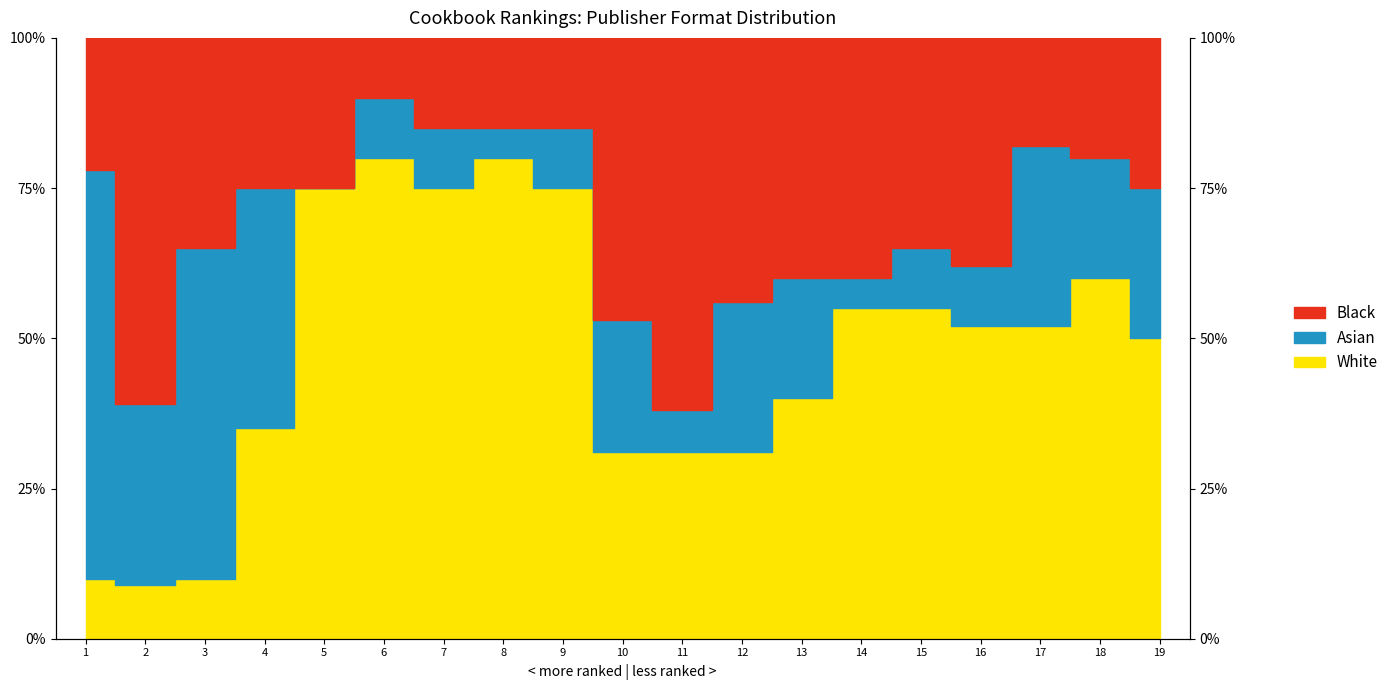

At which category does Black reach its first local valley?

2